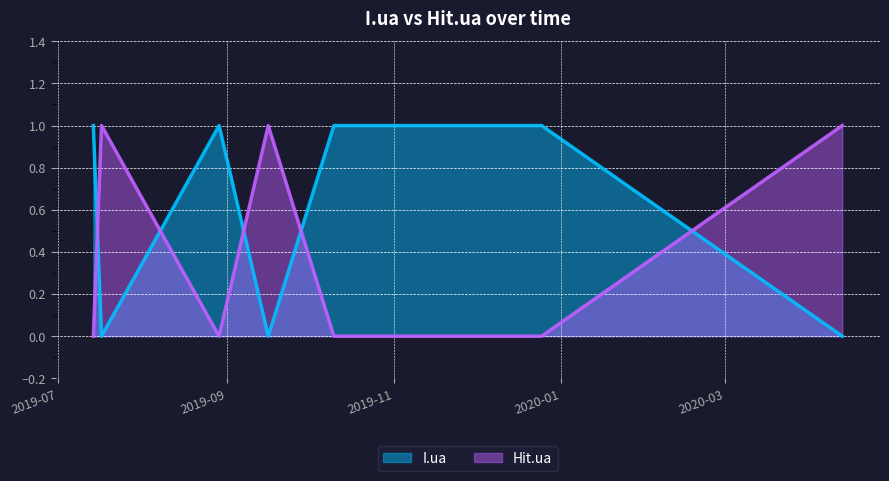

The I.ua series shows 0 at 2019-07-17. True or false?

True